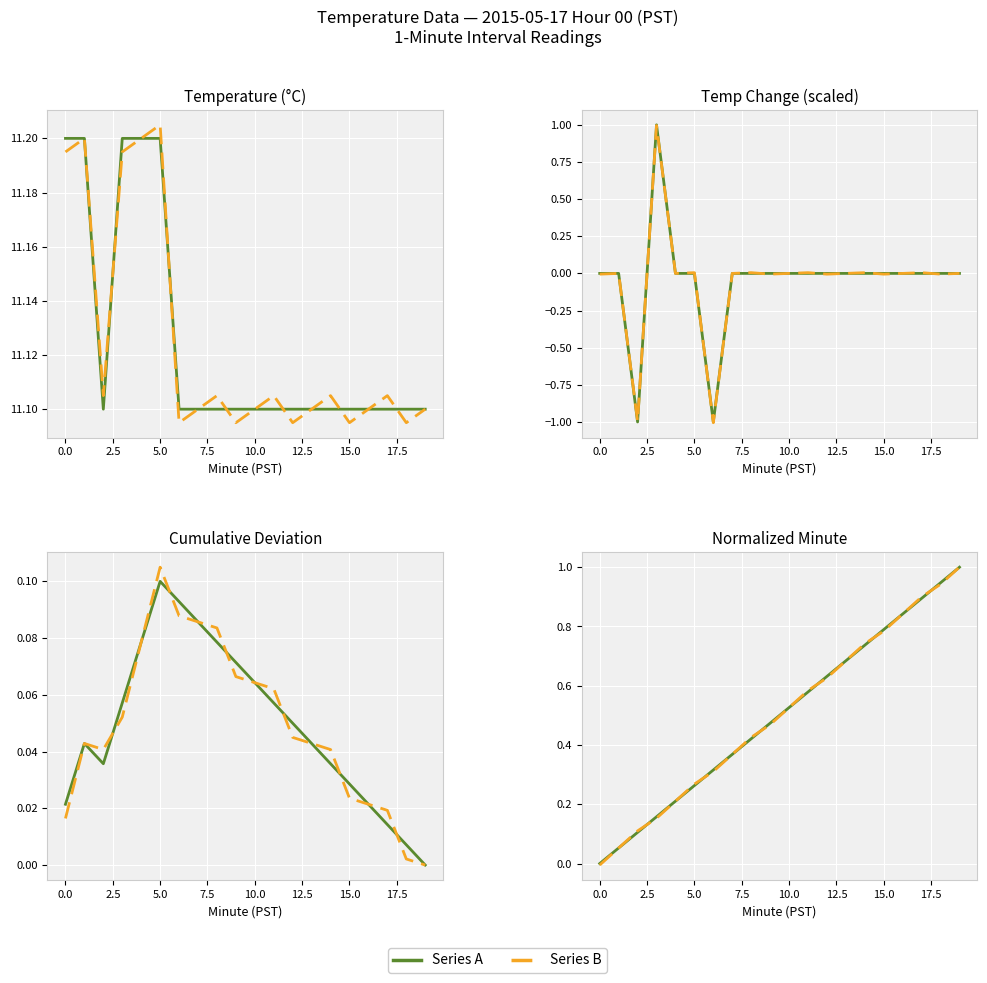

How many times do Series A and Series B cross each other?

6